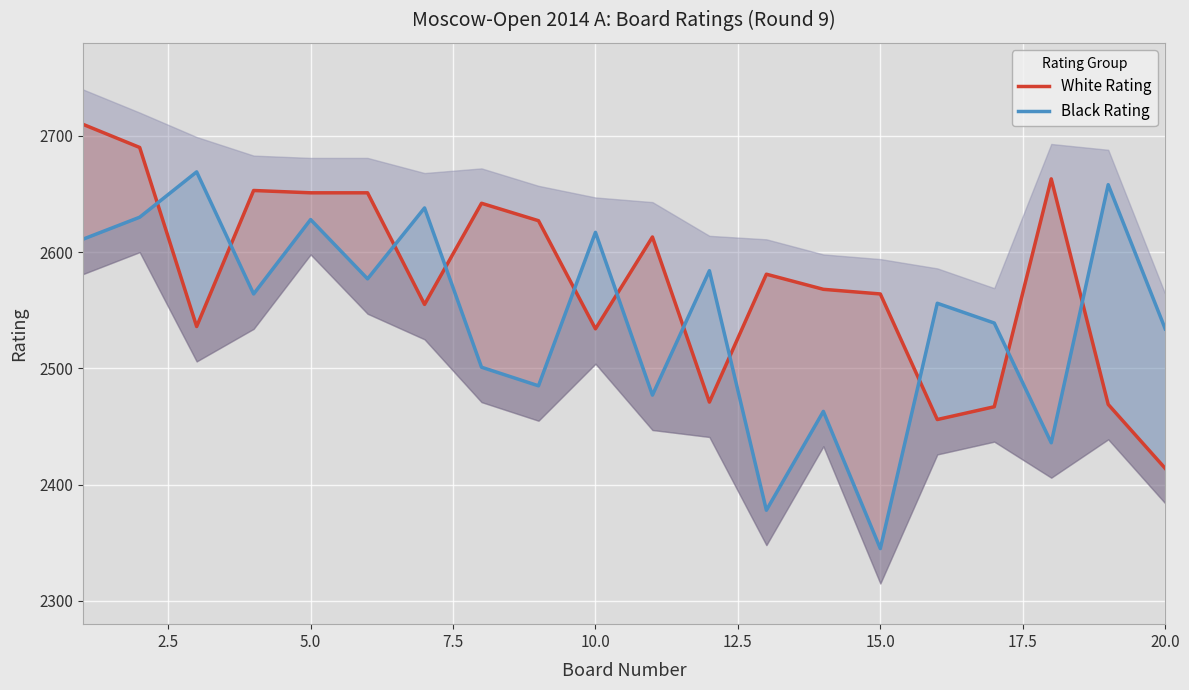

Is it true that White Rating equals 1396 at 13?

False